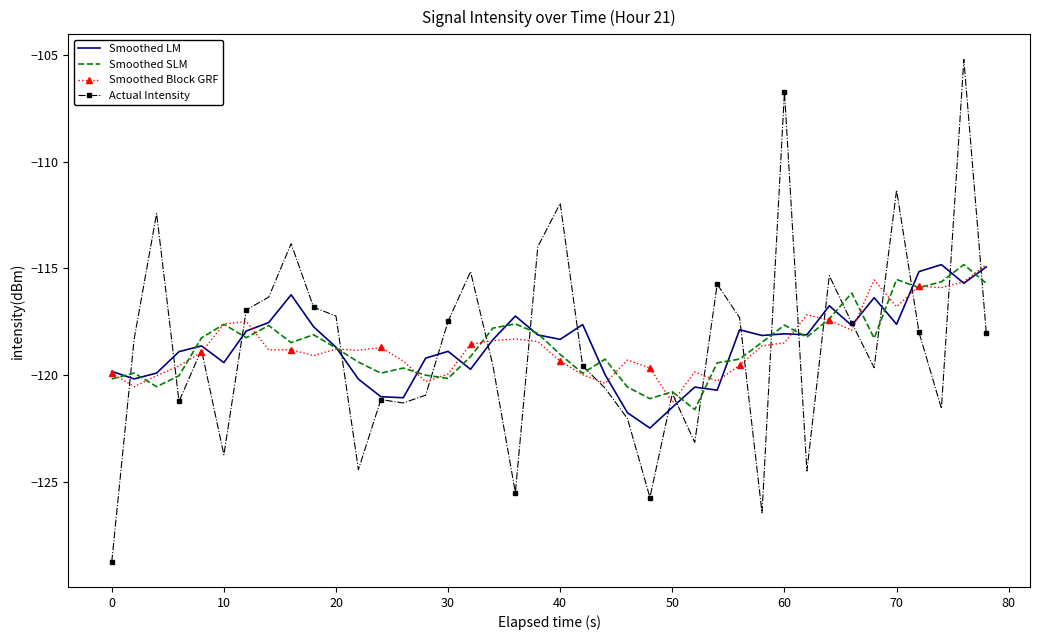

Which series has the largest range (max minus min)?

Actual Intensity